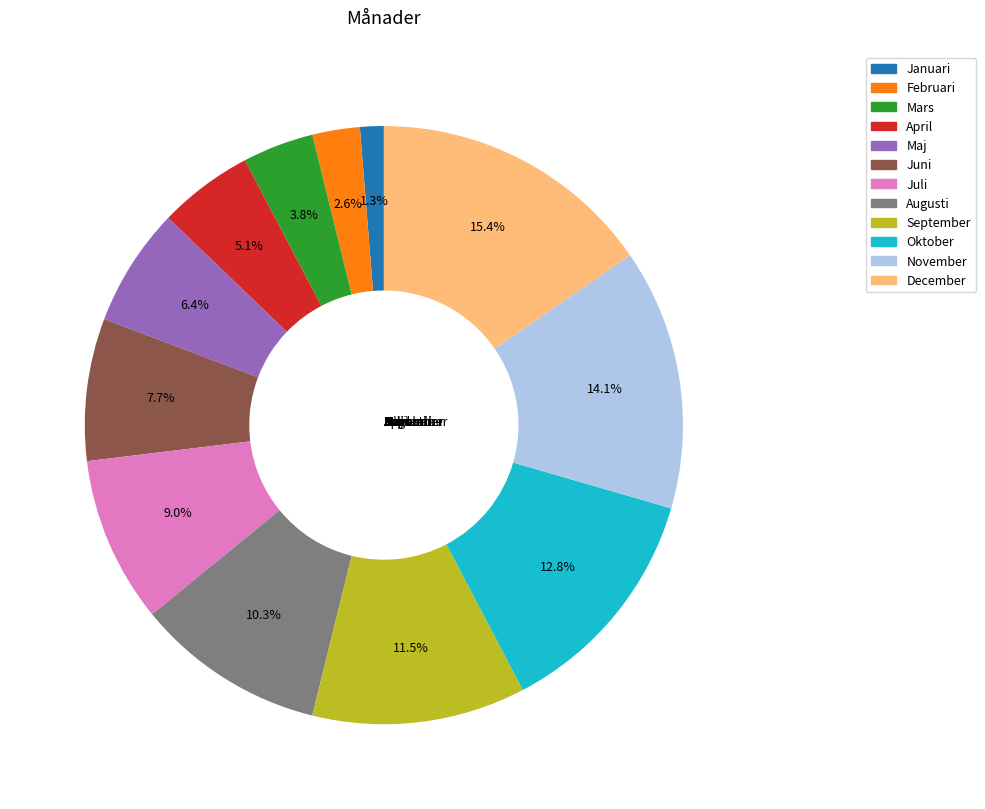

How many segments does this pie chart have?

12